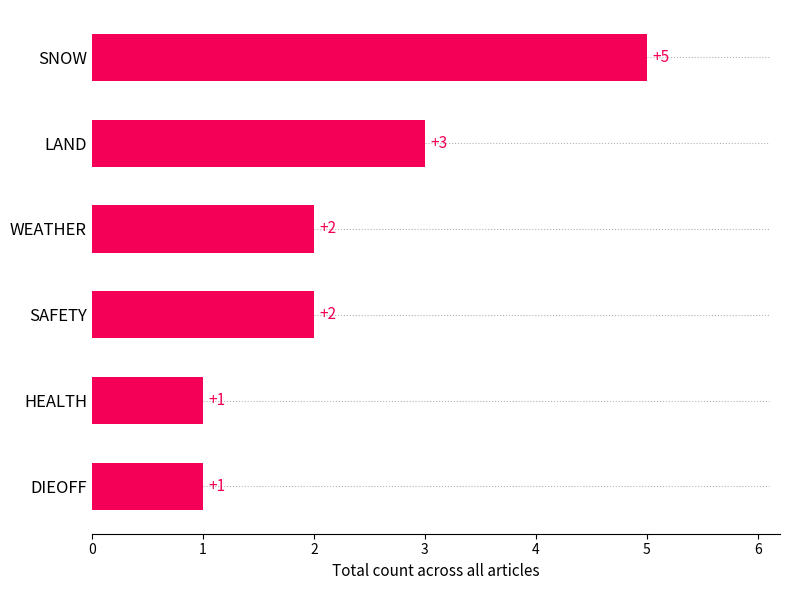

Count the number of categories in the chart.

6